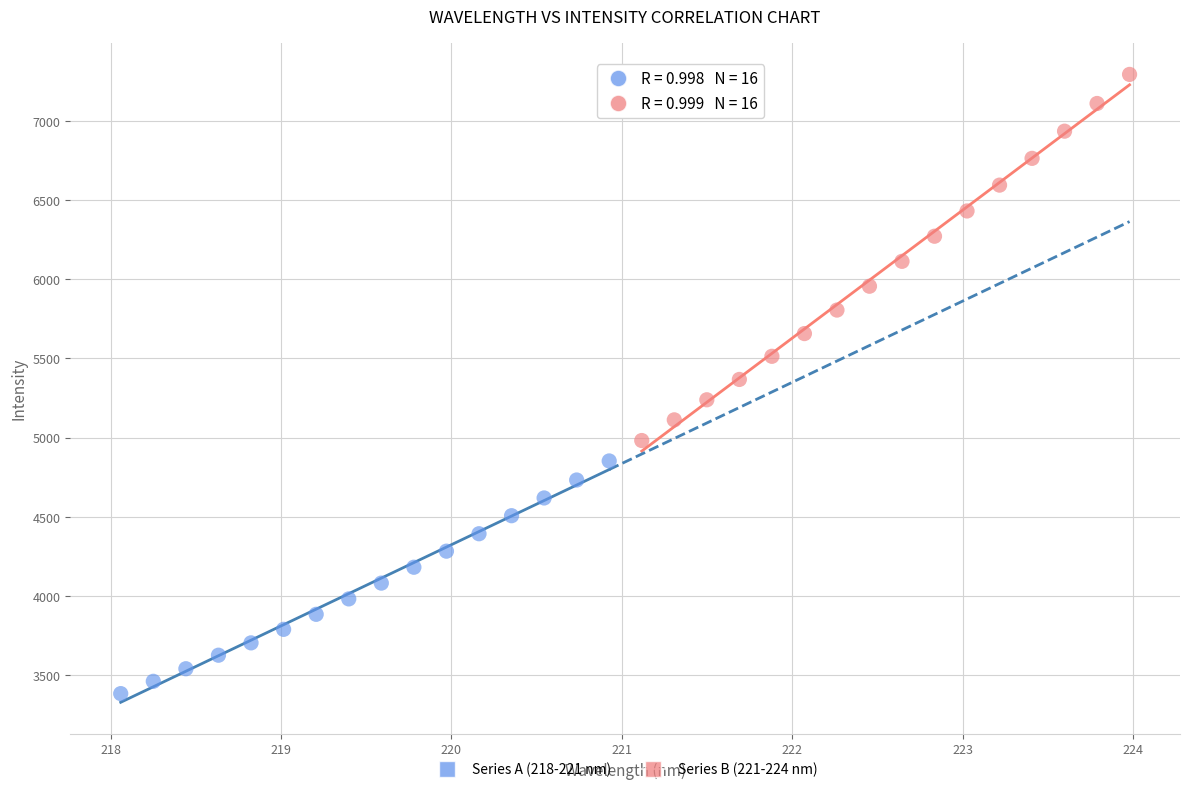

Which series contains the lowest Y value?

Series A (218-221 nm)